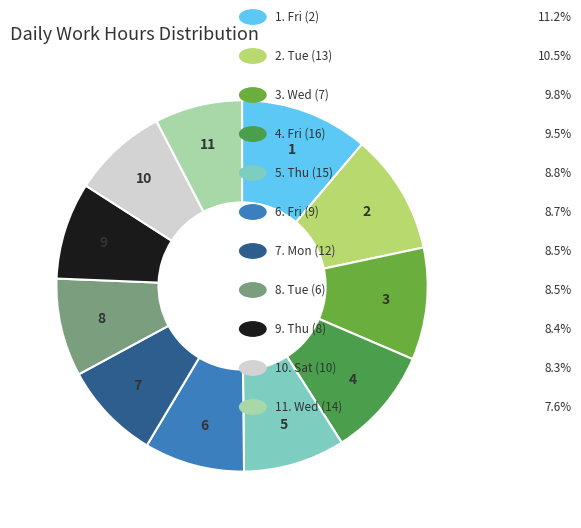

Does any single category account for the majority?

No